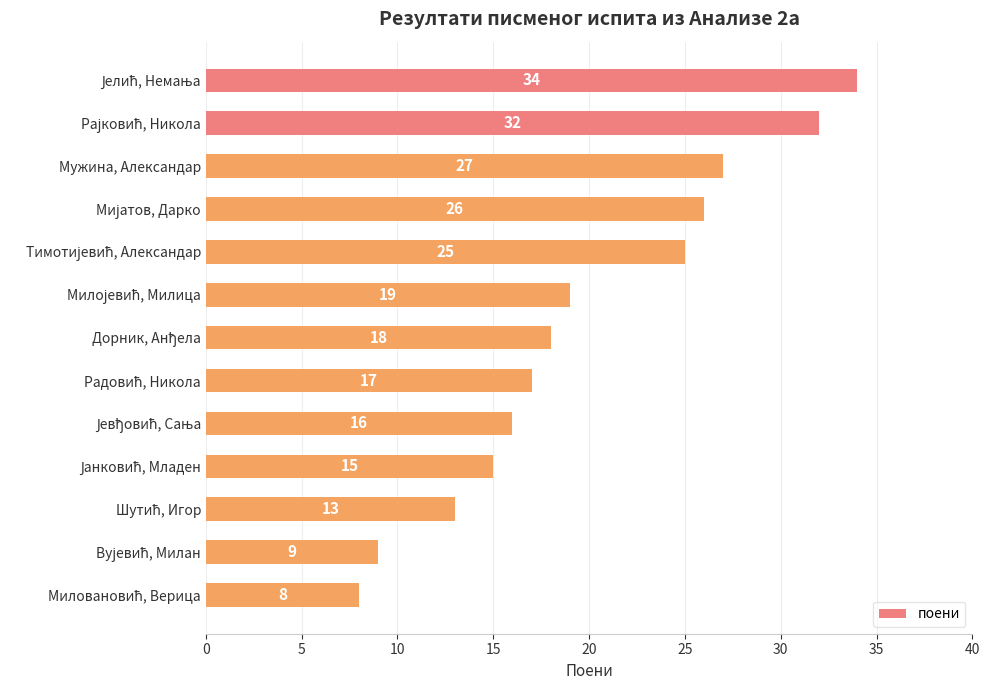

The chart shows a value of 27 at Мужина, Александар. True or false?

True